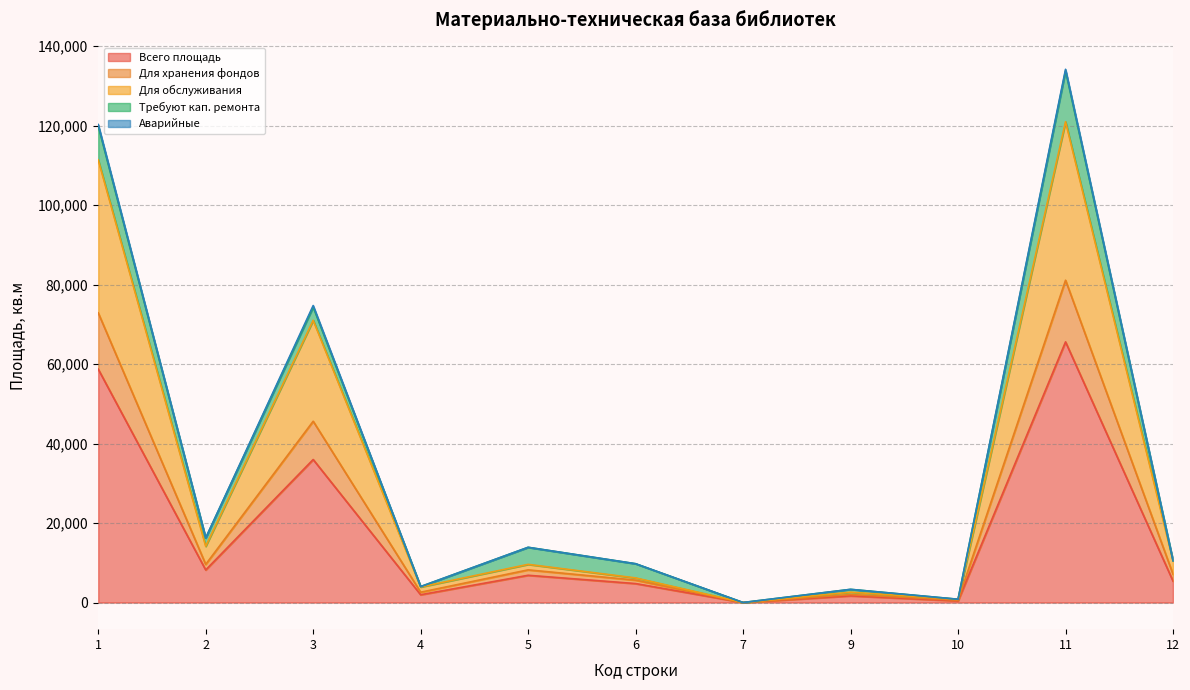

True or false: Для хранения фондов has a value of 14360.5 at 3.

False